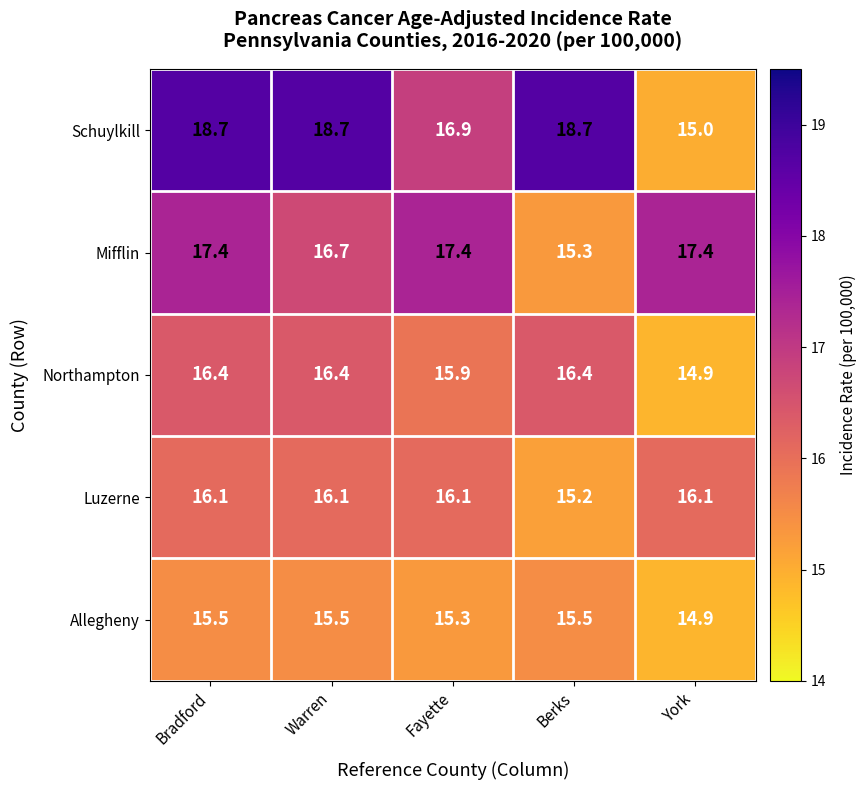

Rank the series by their maximum value, from highest to lowest.

Schuylkill, Mifflin, Northampton, Luzerne, Allegheny